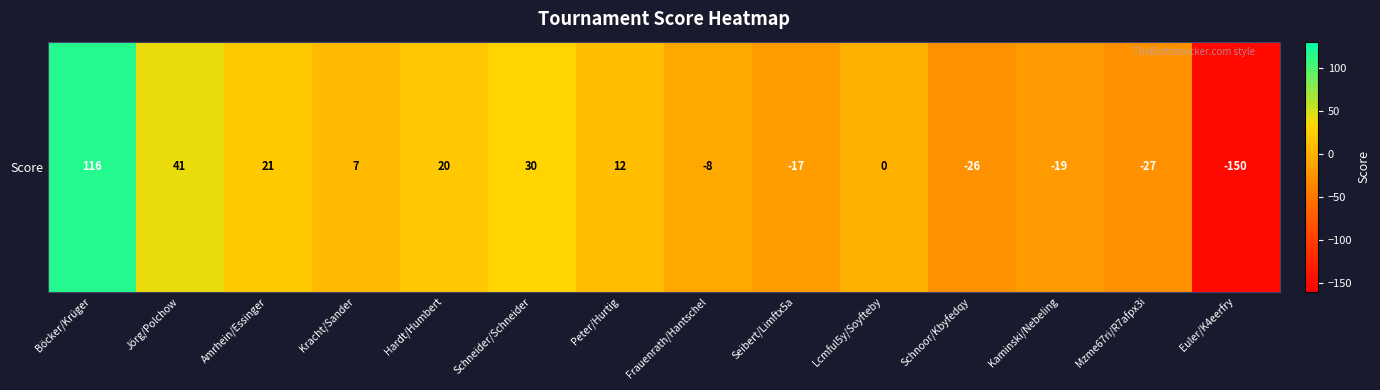

What is the difference between the maximum and minimum values?

266